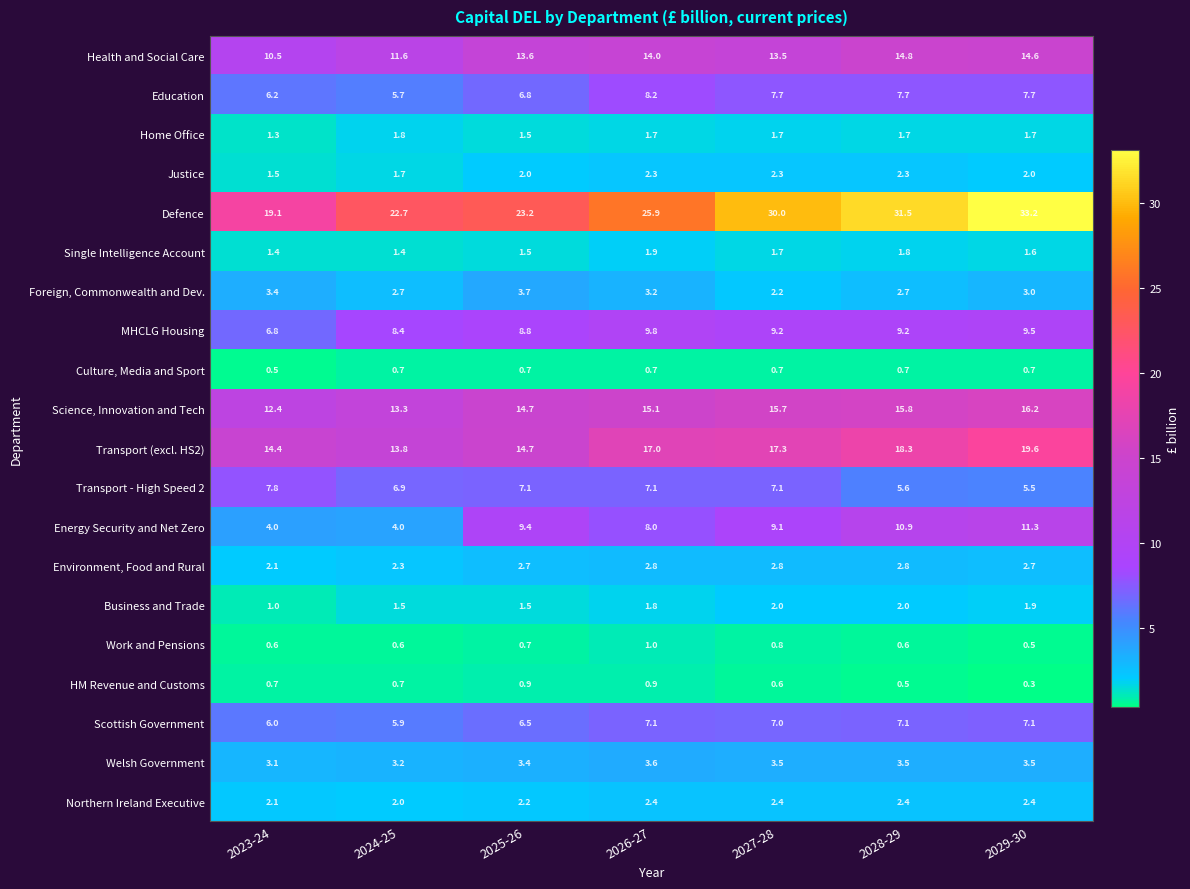

Which series has the largest range (max minus min)?

Defence